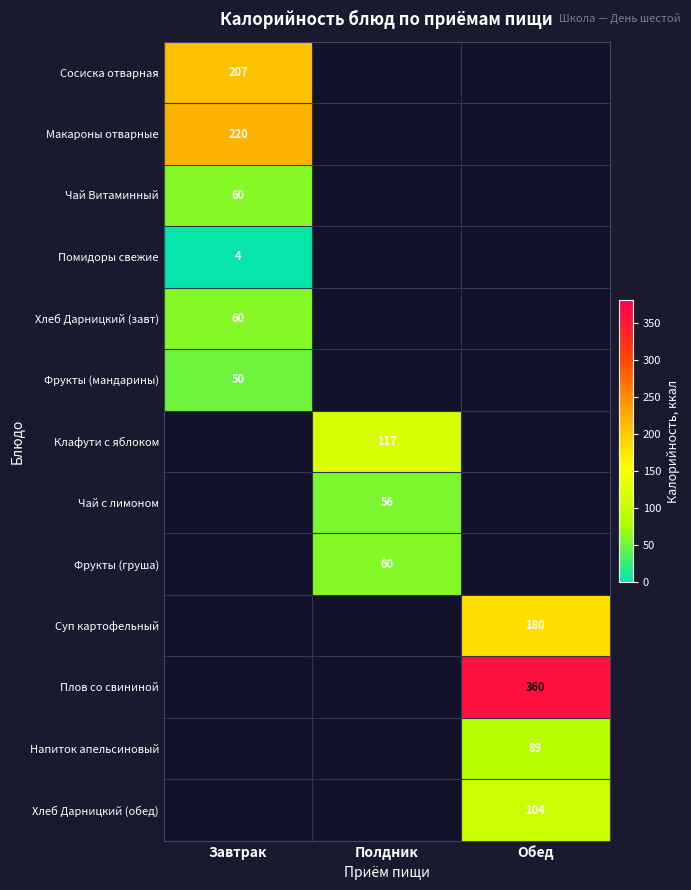

The Клафути с яблоком series shows 117 at Полдник. True or false?

True